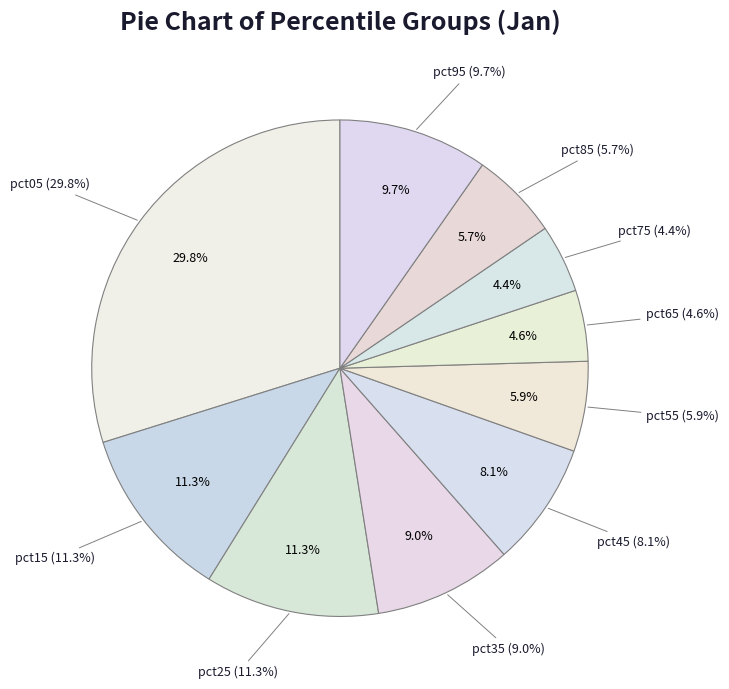

To the nearest percent, what is the difference between the pct65 and pct15 slice percentages?

7%